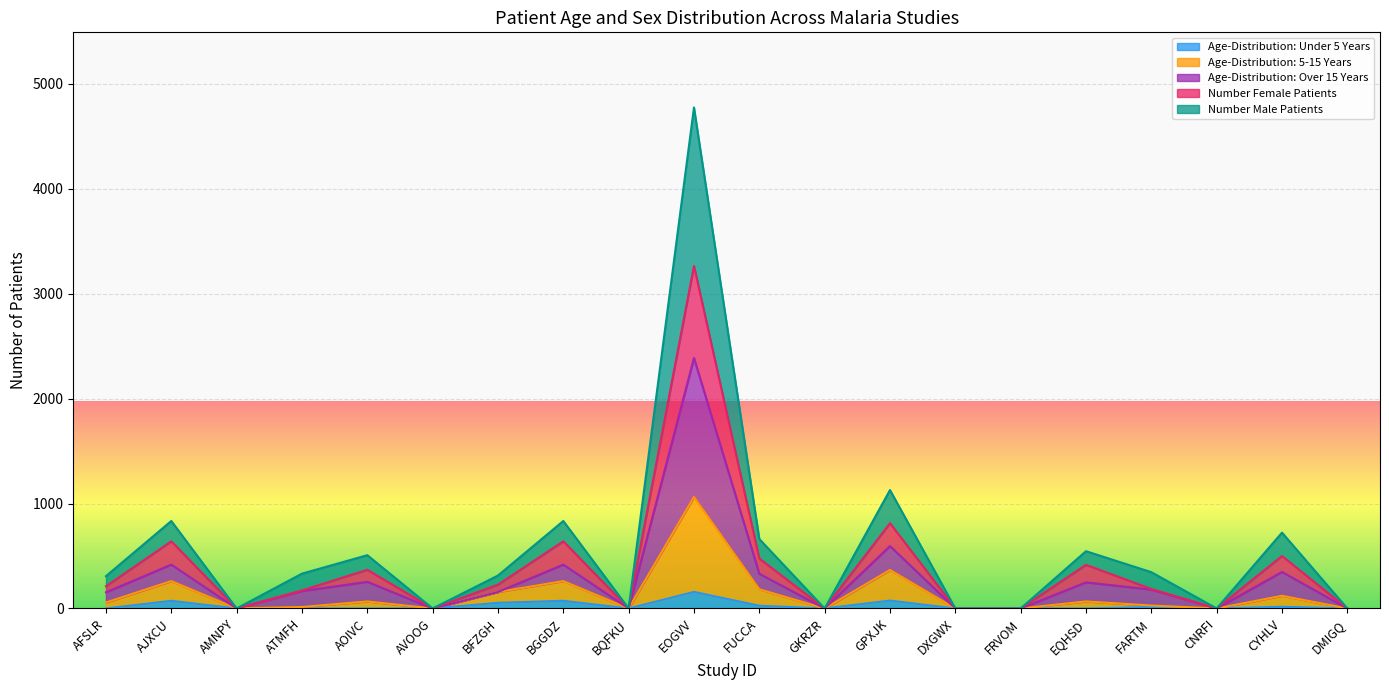

At which category is the sum across all series the highest?

EOGVV